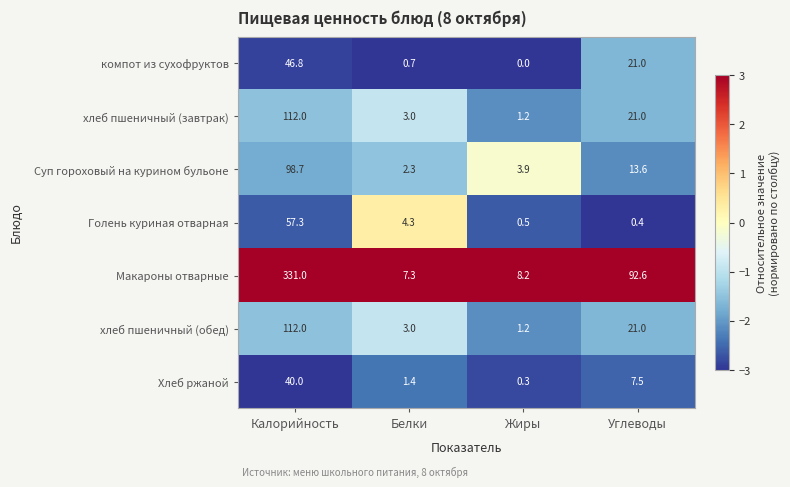

Reading left to right, what are all the values shown in this chart?

компот из сухофруктов: 46.8	0.7	0.0	21.0
хлеб пшеничный (завтрак): 112.0	3.0	1.2	21.0
Суп гороховый на курином бульоне: 98.7	2.3	3.9	13.6
Голень куриная отварная: 57.3	4.3	0.5	0.4
Макароны отварные: 331.0	7.3	8.2	92.6
хлеб пшеничный (обед): 112.0	3.0	1.2	21.0
Хлеб ржаной: 40.0	1.4	0.3	7.5